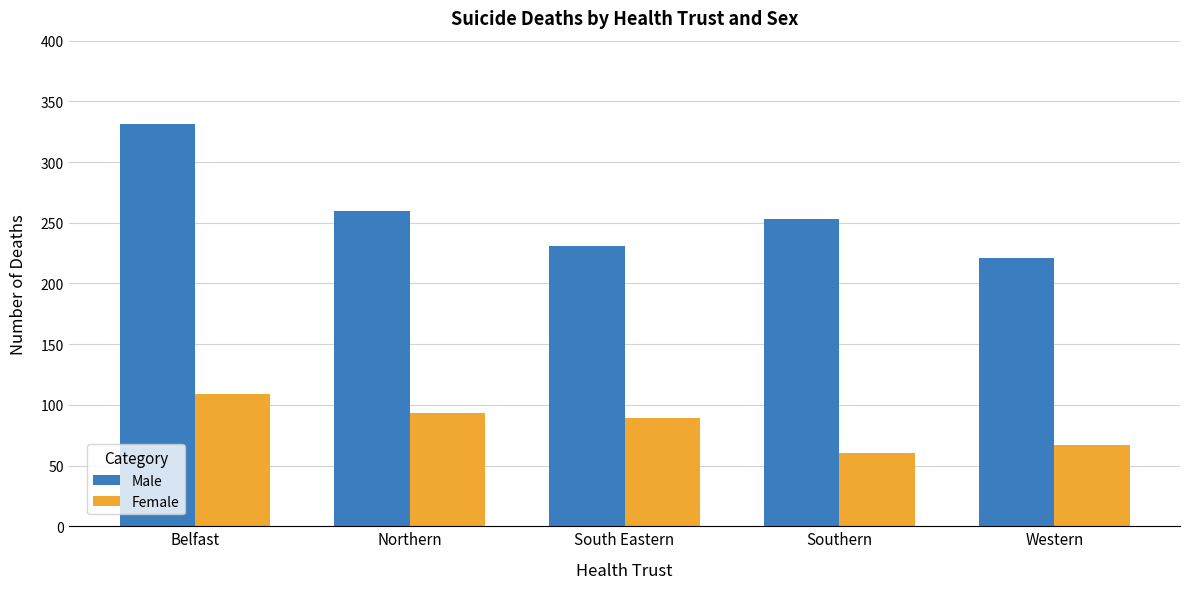

What is the value of the Male bar at the 2nd from the left?

260